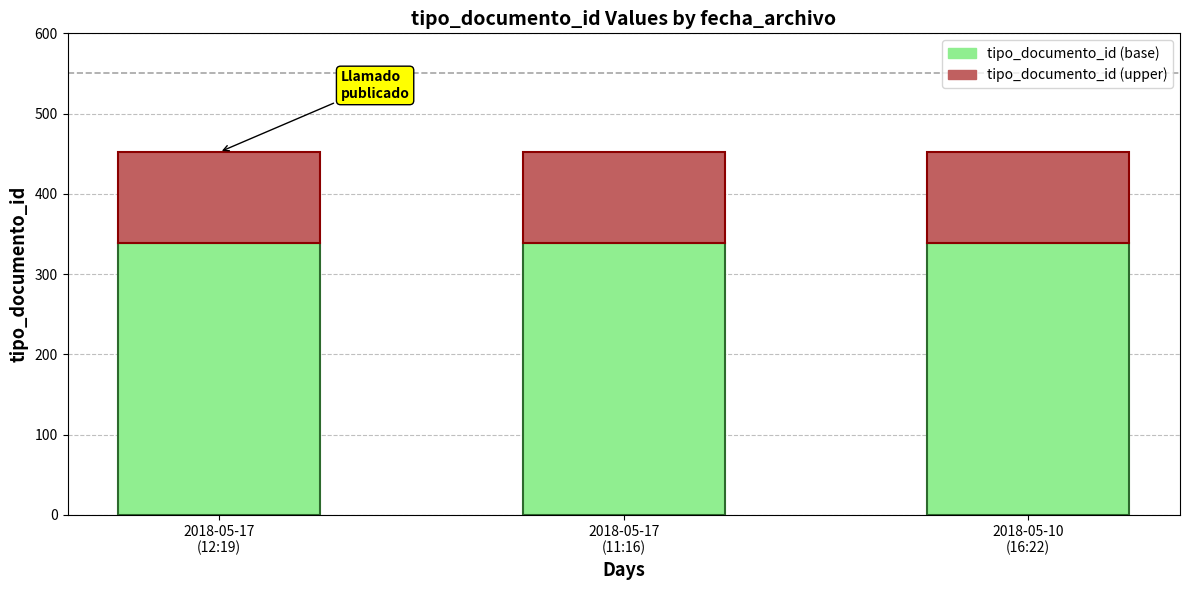

What is the maximum value for tipo_documento_id (base)?

339